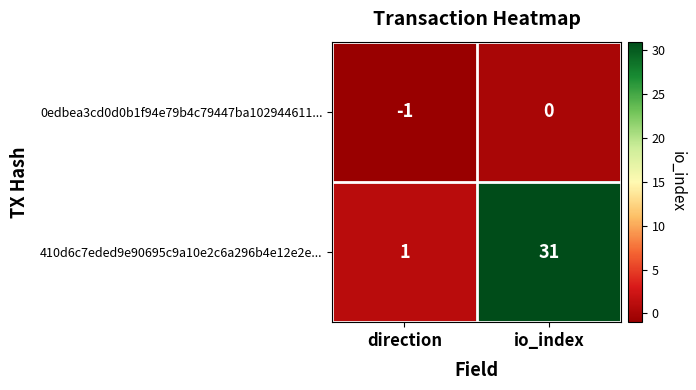

Count the number of categories in the chart.

2